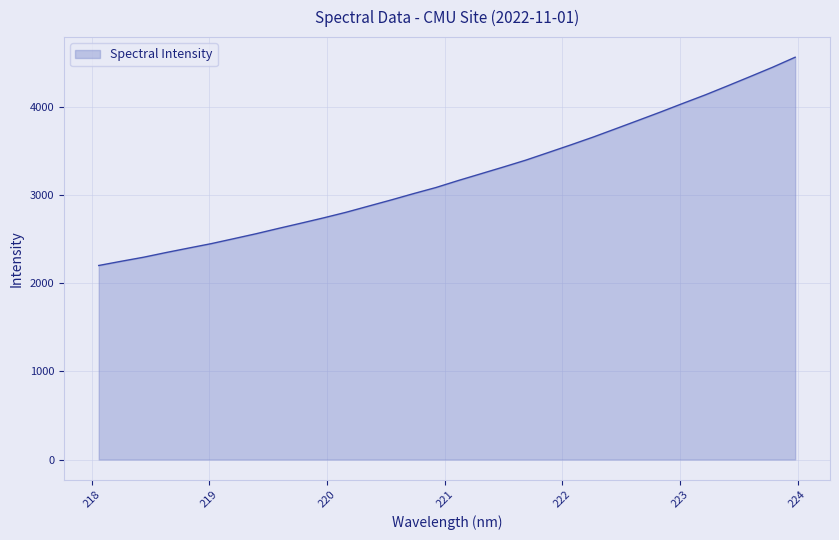

Does the chart display data point markers on the line(s)?

No